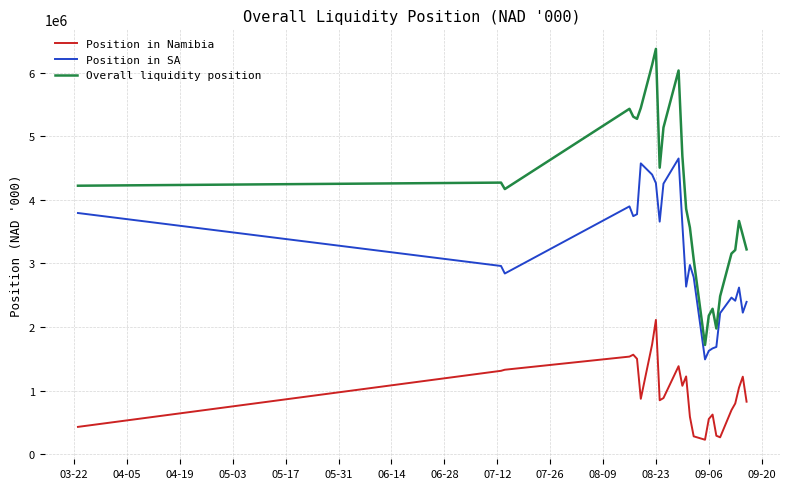

Rank the series by their average value, from highest to lowest.

Overall liquidity position, Position in SA, Position in Namibia